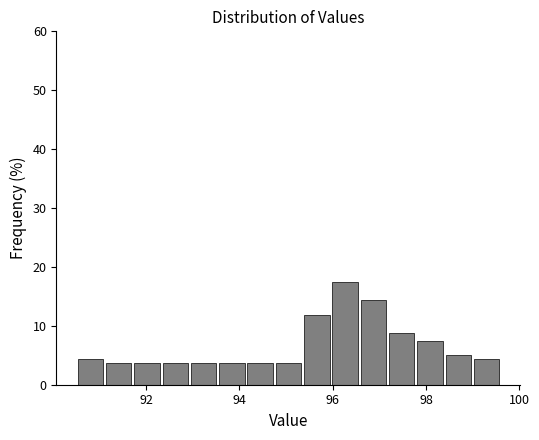

Around what value on the x-axis is the tallest bar? Give the approximate position of its centre, as read against the axis.

96.2